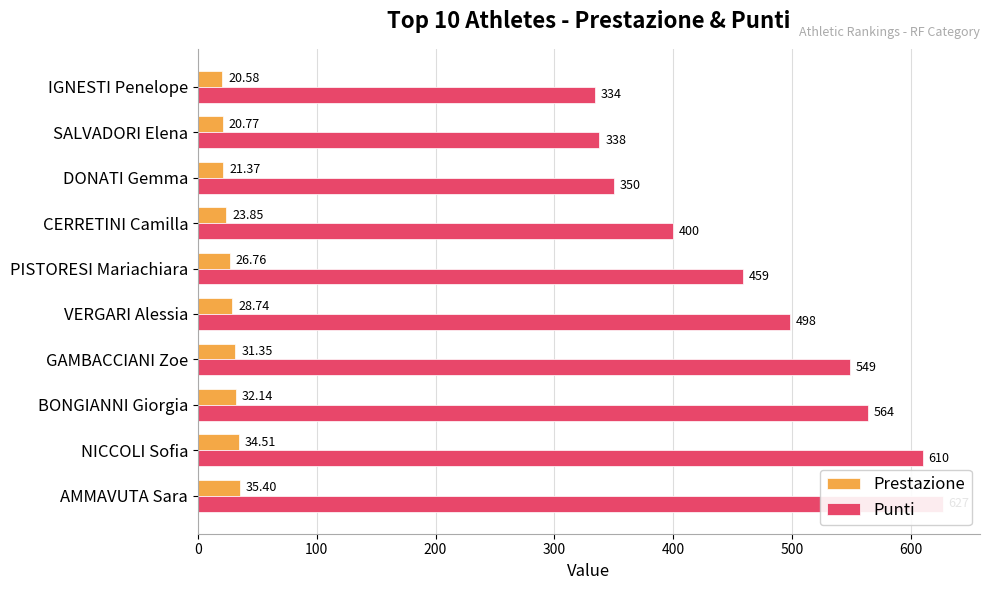

Reading right to left, list all the values displayed in this chart.

Prestazione: 20.6	20.8	21.4	23.9	26.8	28.7	31.4	32.1	34.5	35.4
Punti: 334.0	338.0	350.0	400.0	459.0	498.0	549.0	564.0	610.0	627.0